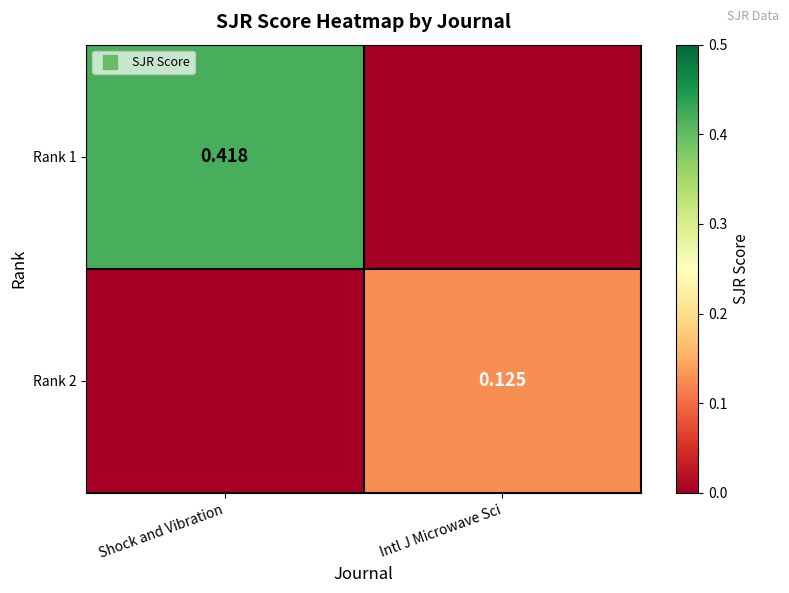

What is the difference between the maximum and minimum values in the Rank 2 series?

0.1